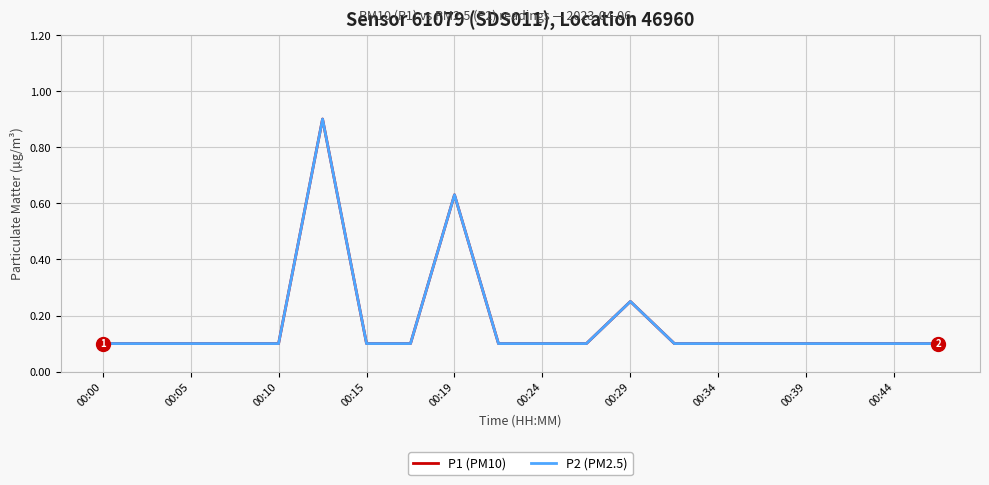

Count the P2 (PM2.5) values in the range 0 to 1.

20